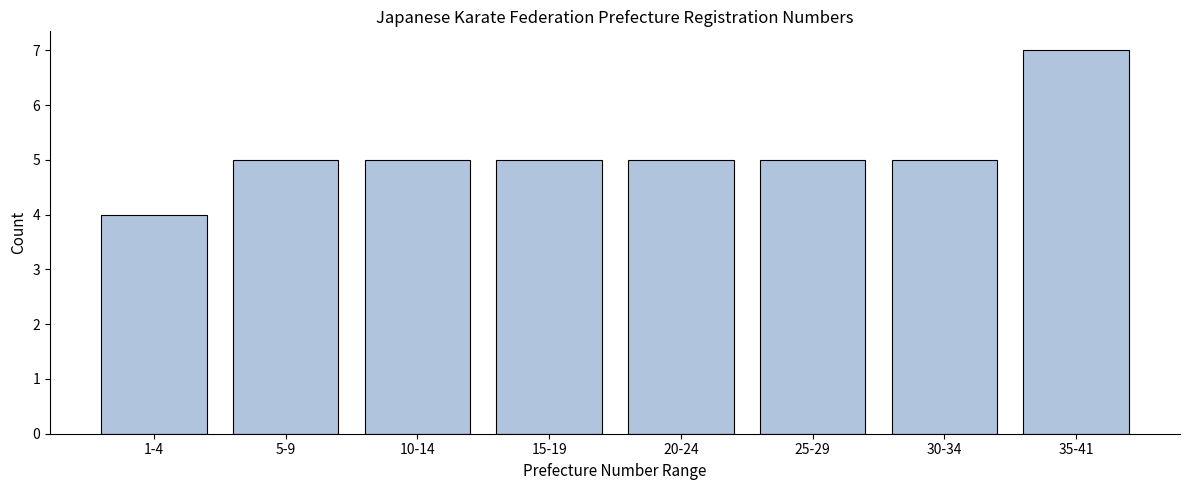

Reading left to right, list all the values displayed in this chart.

1-4=4	5-9=5	10-14=5	15-19=5	20-24=5	25-29=5	30-34=5	35-41=7